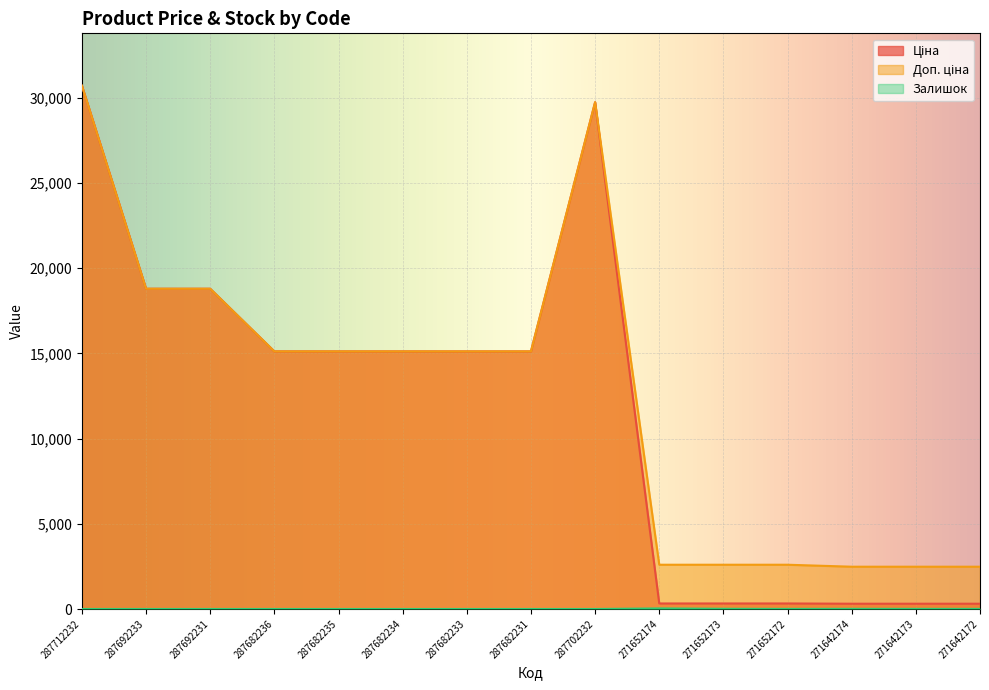

Reading left to right, extract all data points from this chart.

Ціна: 287712232=30717.1	287692233=18796.8	287692231=18796.8	287682236=15120.0	287682235=15120.0	287682234=15120.0	287682233=15120.0	287682231=15120.0	287702232=29747.2	271652174=324.8	271652173=324.8	271652172=324.8	271642174=310.3	271642173=310.3	271642172=310.3
Доп. ціна: 287712232=30717.1	287692233=18796.8	287692231=18796.8	287682236=15120.0	287682235=15120.0	287682234=15120.0	287682233=15120.0	287682231=15120.0	287702232=29747.2	271652174=2598.3	271652173=2598.3	271652172=2598.3	271642174=2482.4	271642173=2482.4	271642172=2482.4
Залишок: 287712232=0.0	287692233=0.0	287692231=0.0	287682236=0.0	287682235=0.0	287682234=0.0	287682233=0.0	287682231=0.0	287702232=0.0	271652174=33.0	271652173=12.0	271652172=5.0	271642174=9.0	271642173=7.0	271642172=5.0